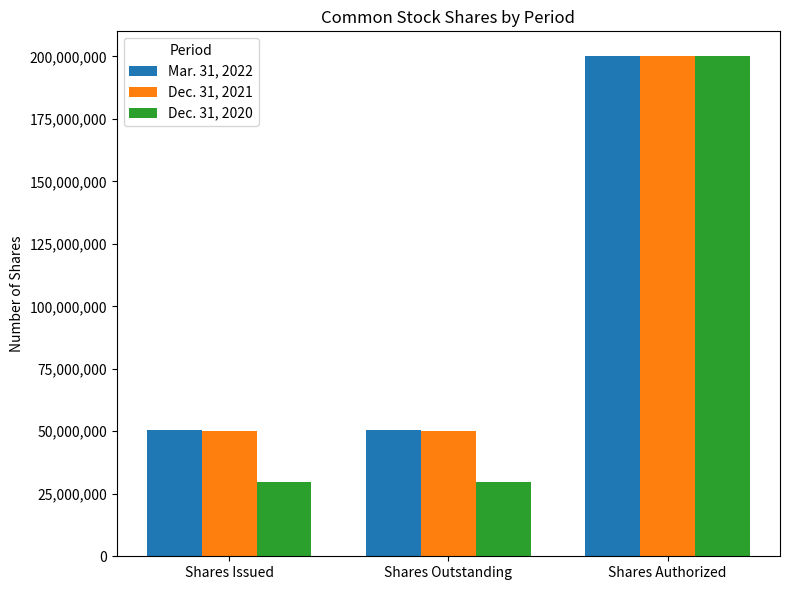

How many series are shown in this chart?

3